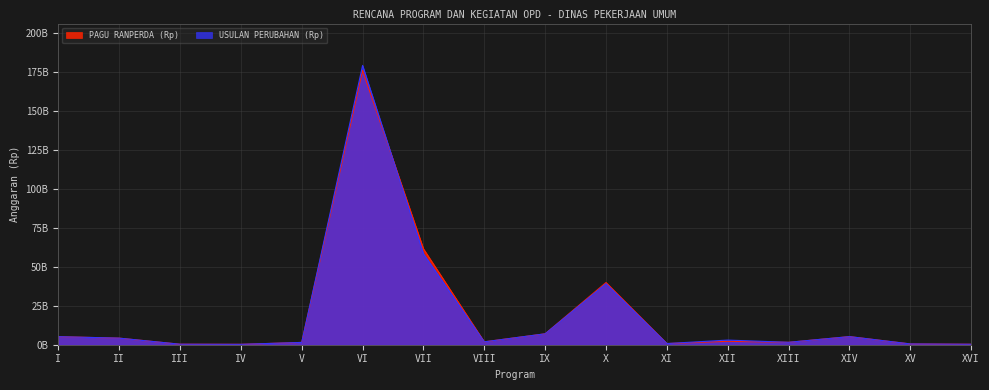

True or false: USULAN PERUBAHAN (Rp) has more than 0 interior local peaks.

True